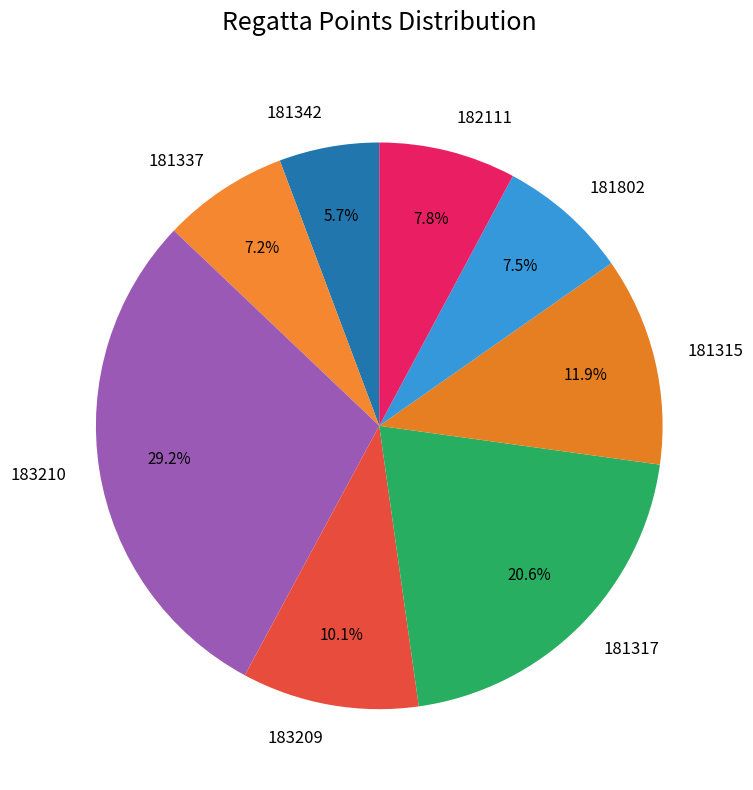

What is the smallest slice in the pie chart?

181342